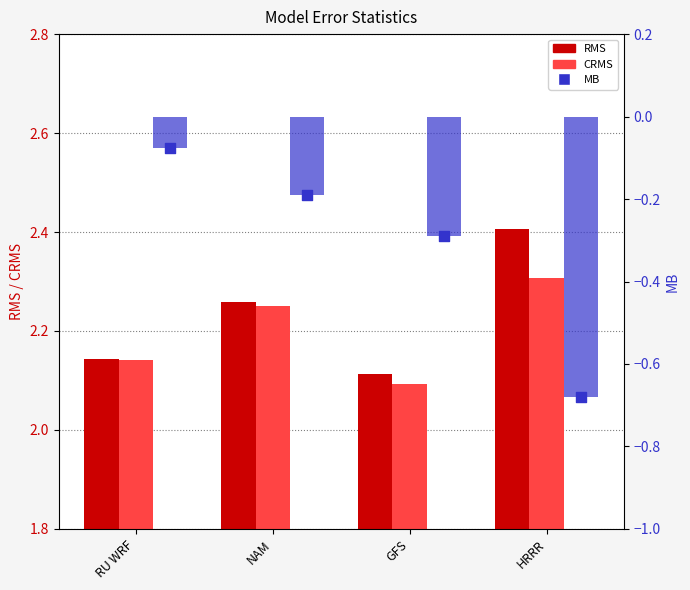

Is the value of CRMS at NAM greater than the value of RMS at GFS?

Yes